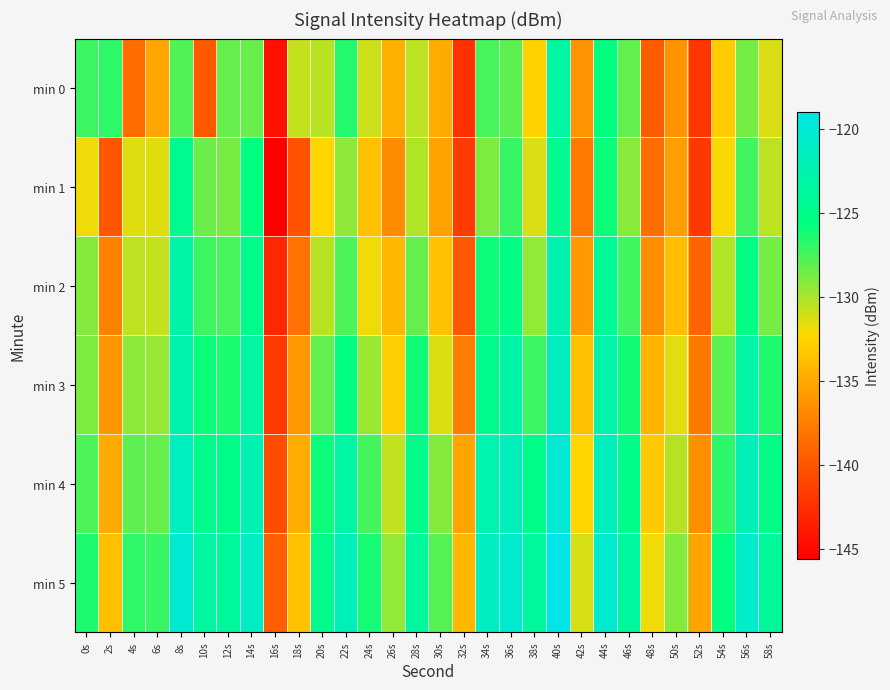

Which series has the widest spread of values?

min 1